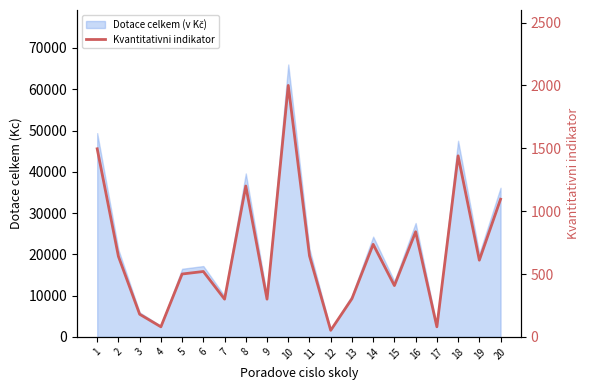

What is the change in value from 17 to 20?

+1015